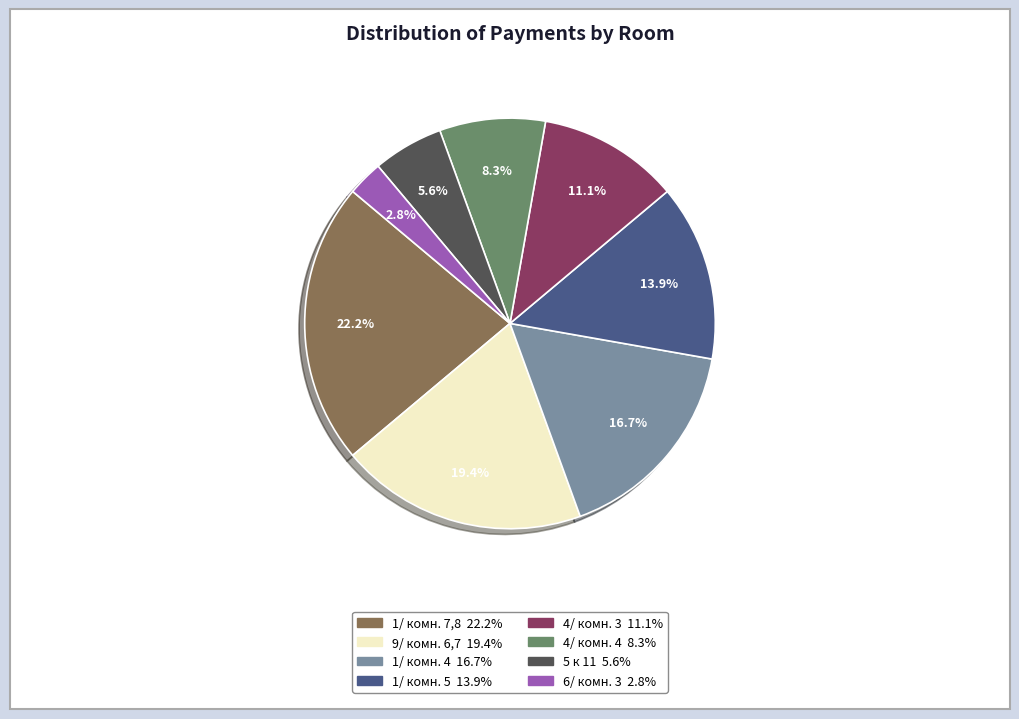

What percentage is the 4/ комн. 3 slice, to the nearest percent?

11%